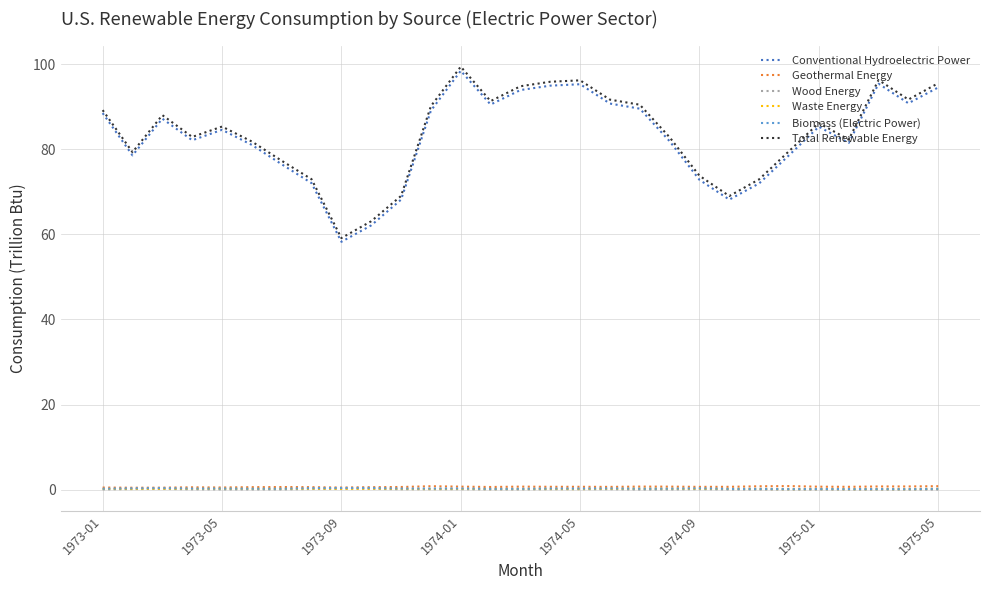

What is the lowest value of the Total Renewable Energy series?

59.1